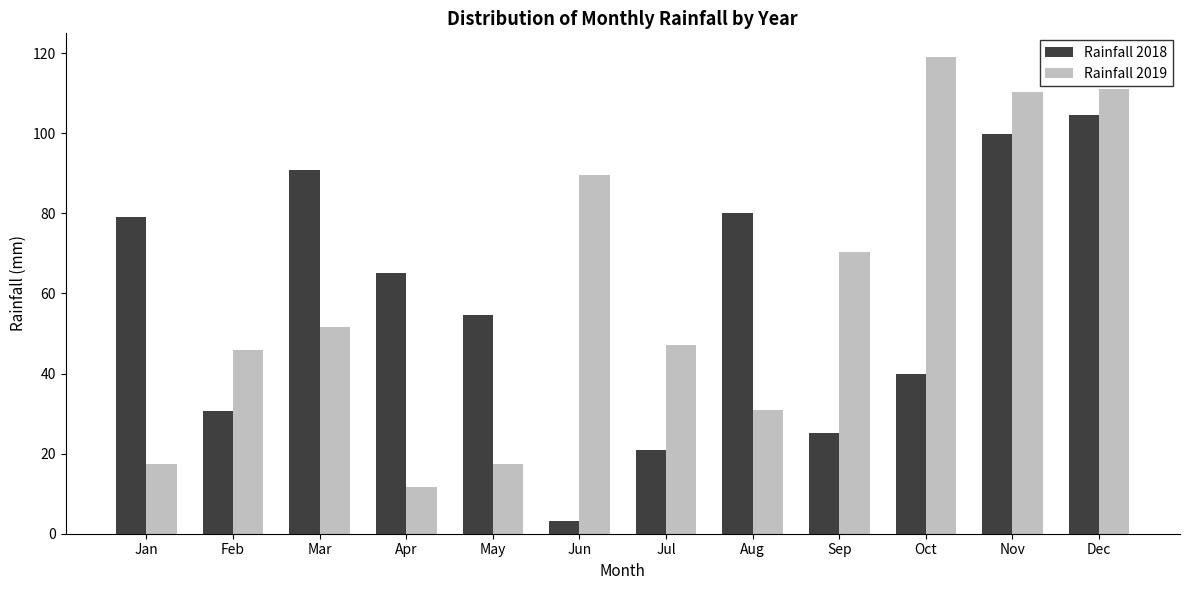

Which category has the highest value in the Rainfall 2018 series?

Dec